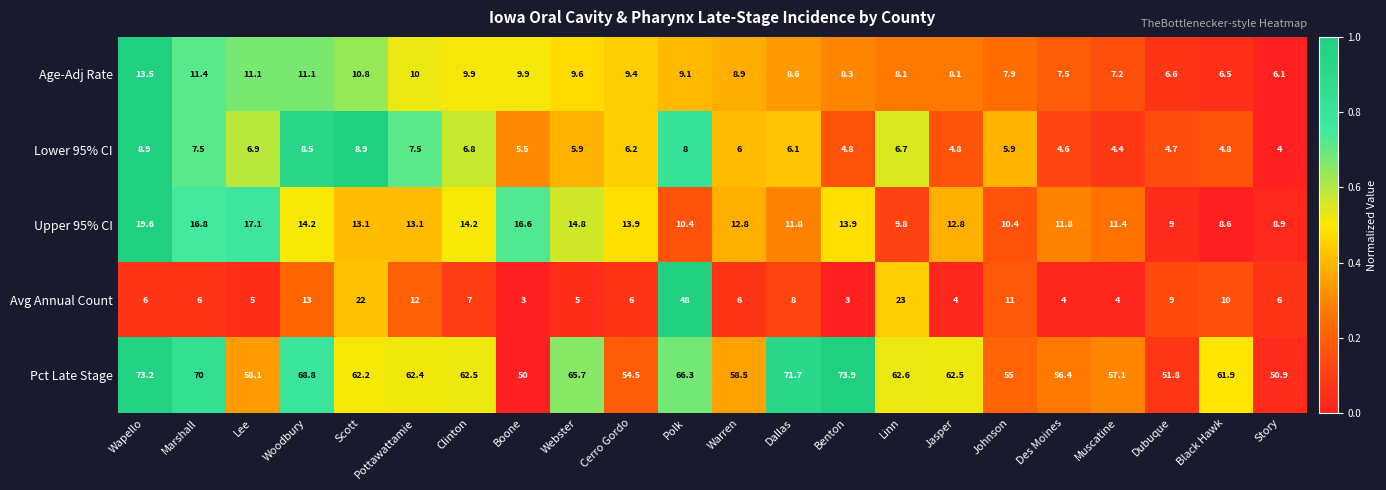

What is the sum of the Lower 95% CI values at Lee and Story?

10.9